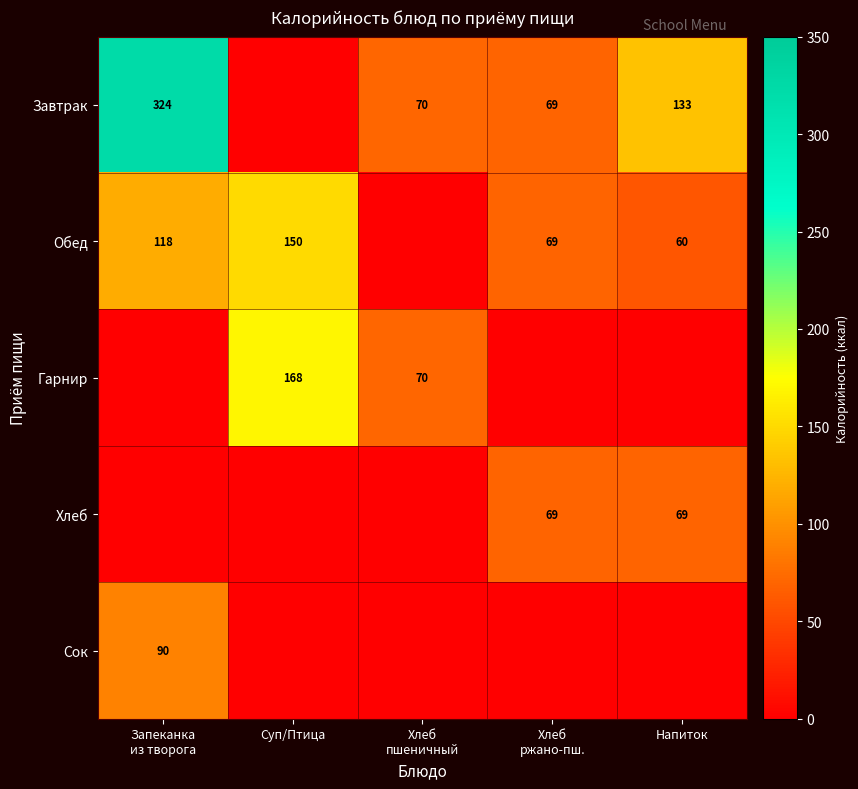

The Завтрак series shows 133 at Напиток. True or false?

True